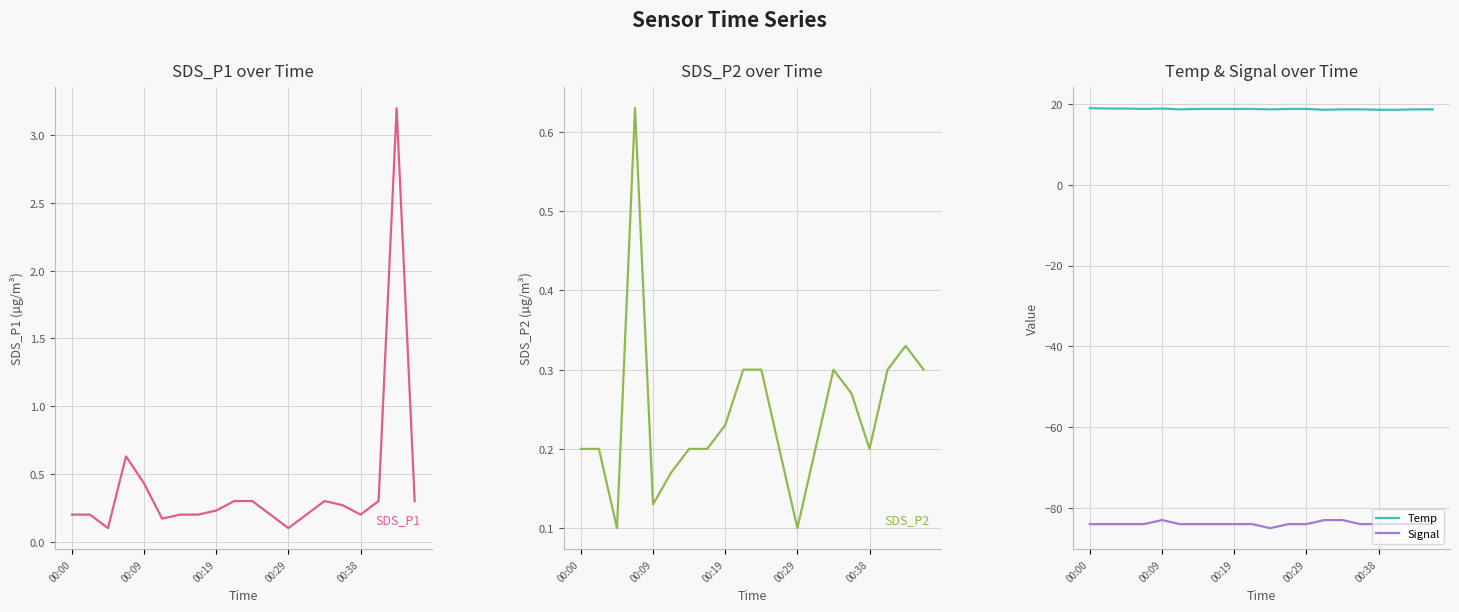

What is the lowest value of the Temp series?

18.6